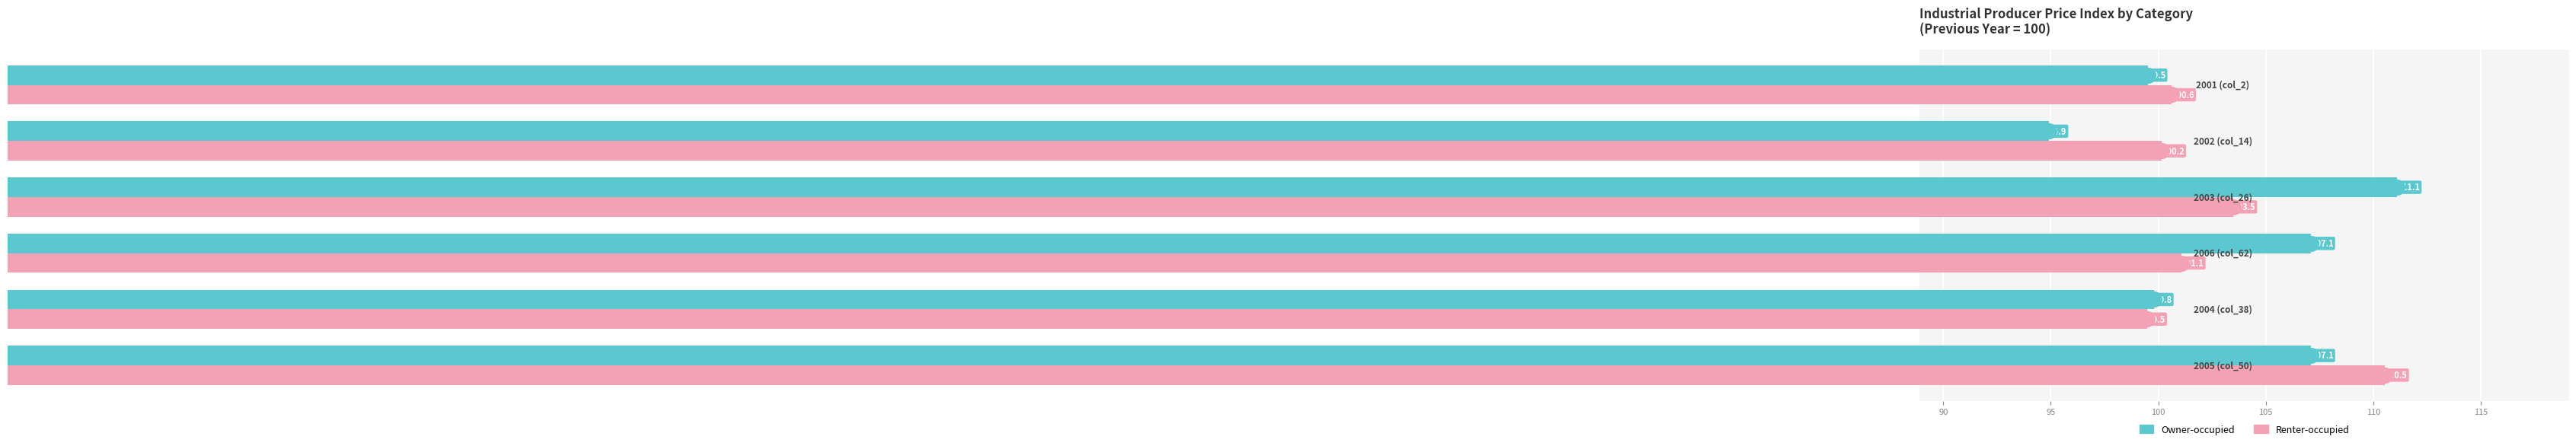

Which series has the largest total across all categories?

Owner-occupied